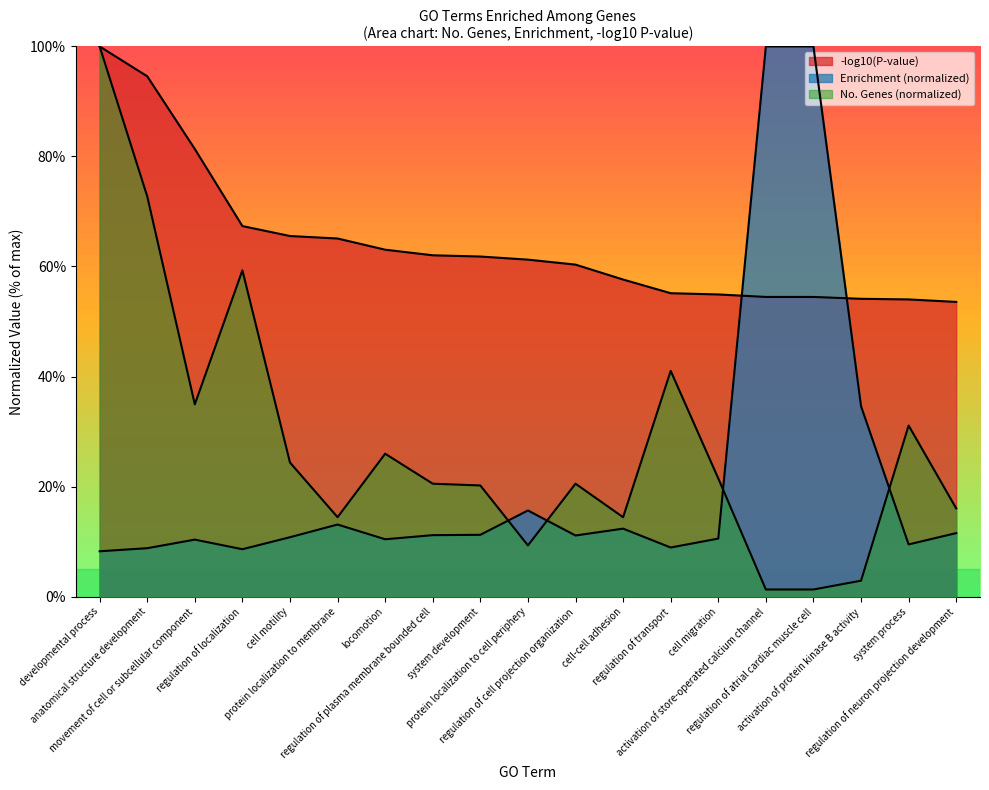

Which series has the largest total across all categories?

-log10(P-value)